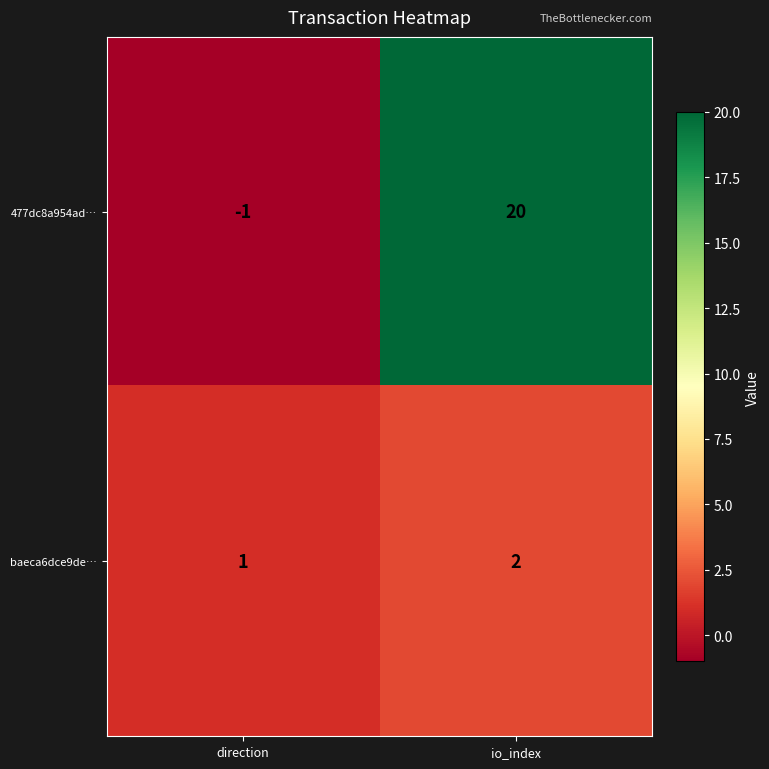

What is the sum of the baeca6dce9de… values at direction and io_index?

3